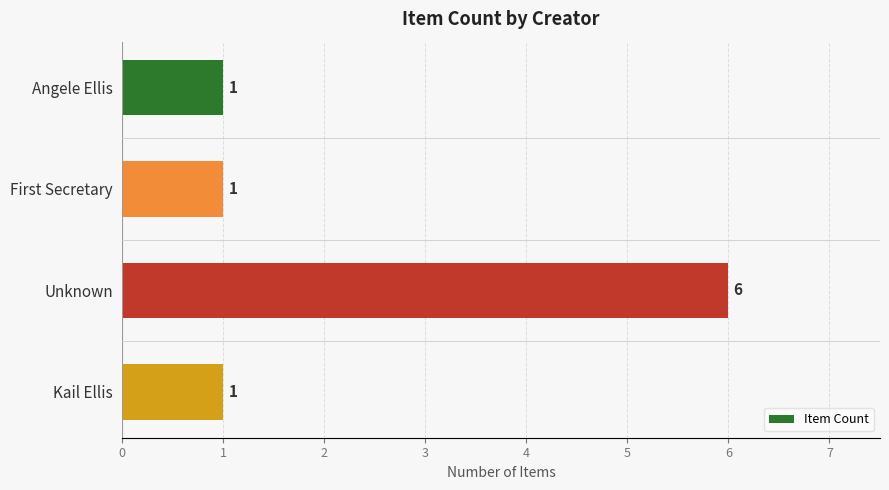

Which has a higher value, Unknown or First Secretary?

Unknown